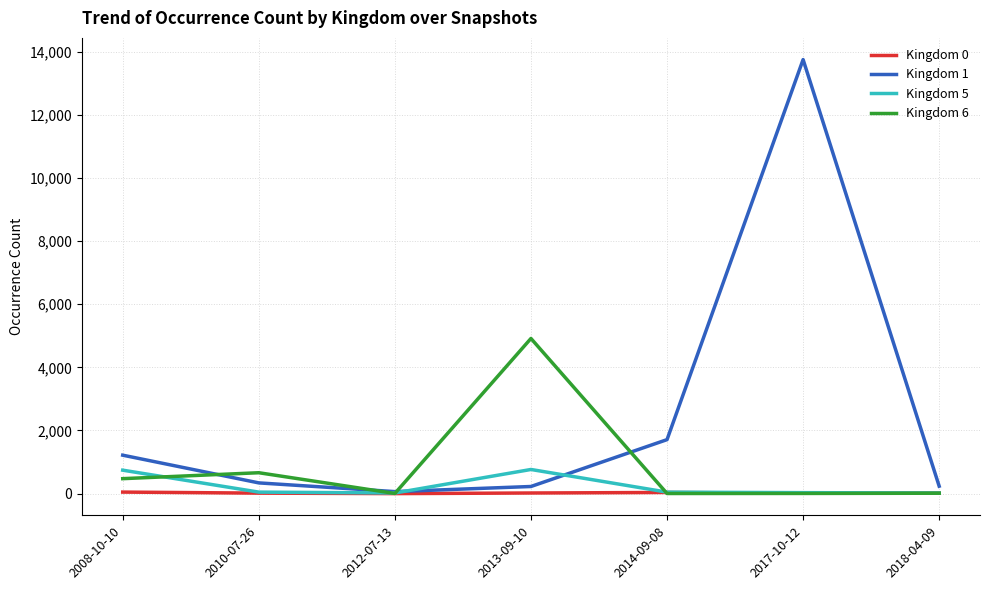

What is the difference between the maximum and minimum values in the Kingdom 5 series?

745